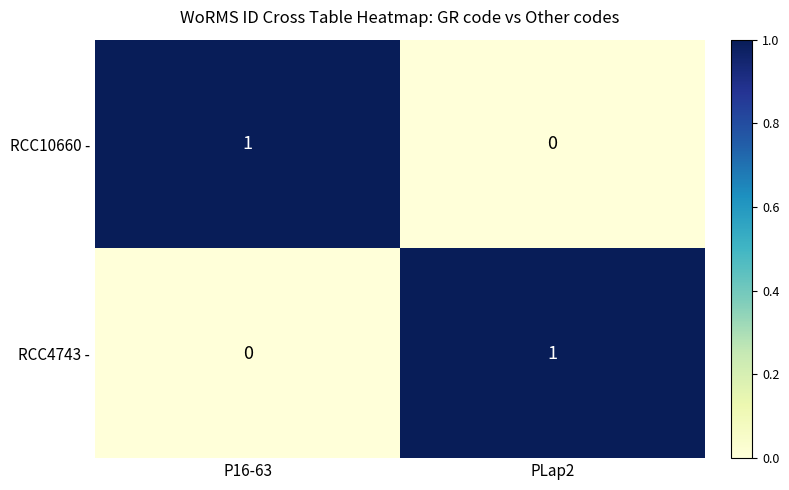

The RCC10660 - series shows 2 at P16-63. True or false?

False